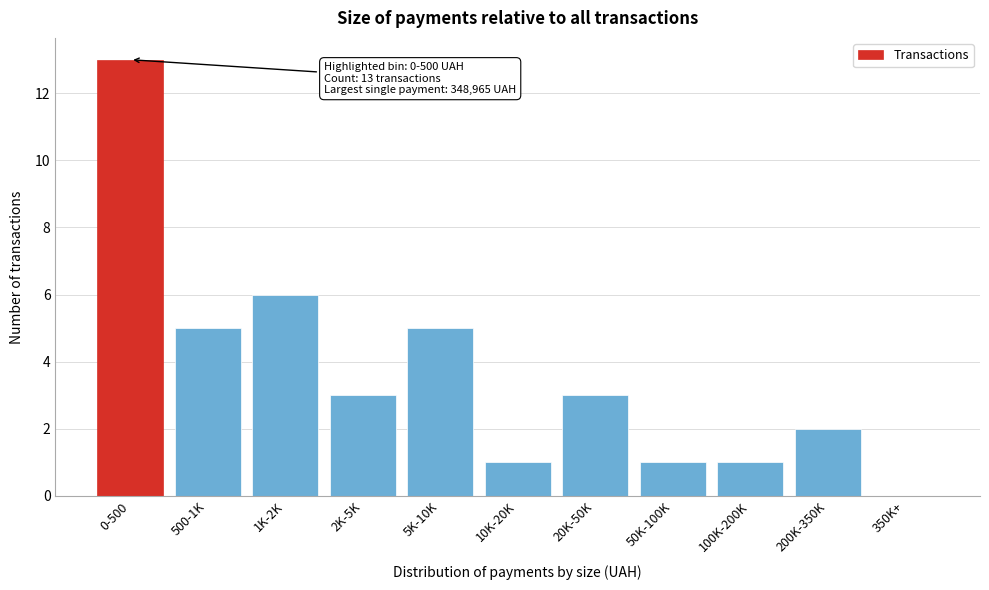

Reading left to right, what are all the values shown in this chart?

0-500=13	500-1K=5	1K-2K=6	2K-5K=3	5K-10K=5	10K-20K=1	20K-50K=3	50K-100K=1	100K-200K=1	200K-350K=2	350K+=0